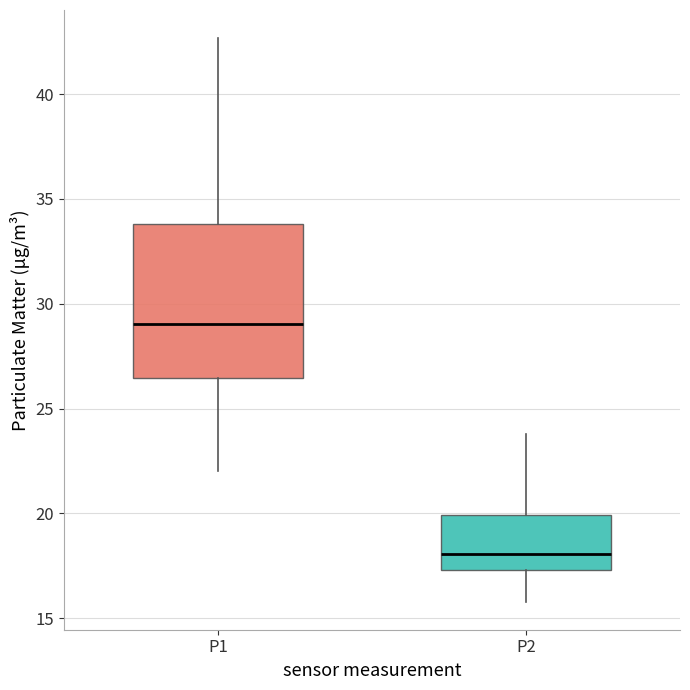

Reading left to right, read every box against the y-axis: the position of its median line, the range the box covers, and the ends of its whiskers. The values are not printed on the chart, so give them approximately, as read against the axis.

P1: median 29.0, box 26.5 to 34.0, whiskers 22.0 to 42.5
P2: median 18.0, box 17.5 to 20.0, whiskers 16.0 to 24.0